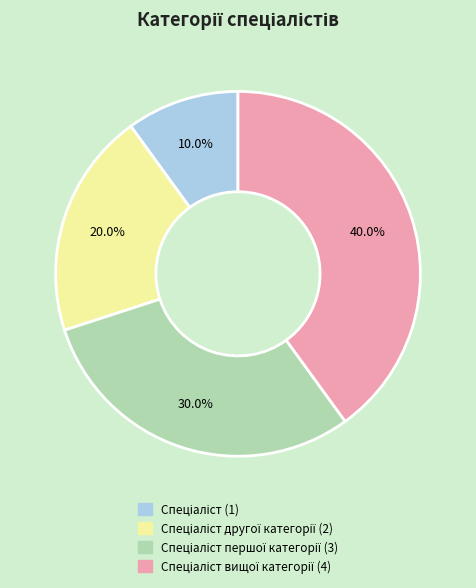

Is there any slice that represents more than half of the pie?

No